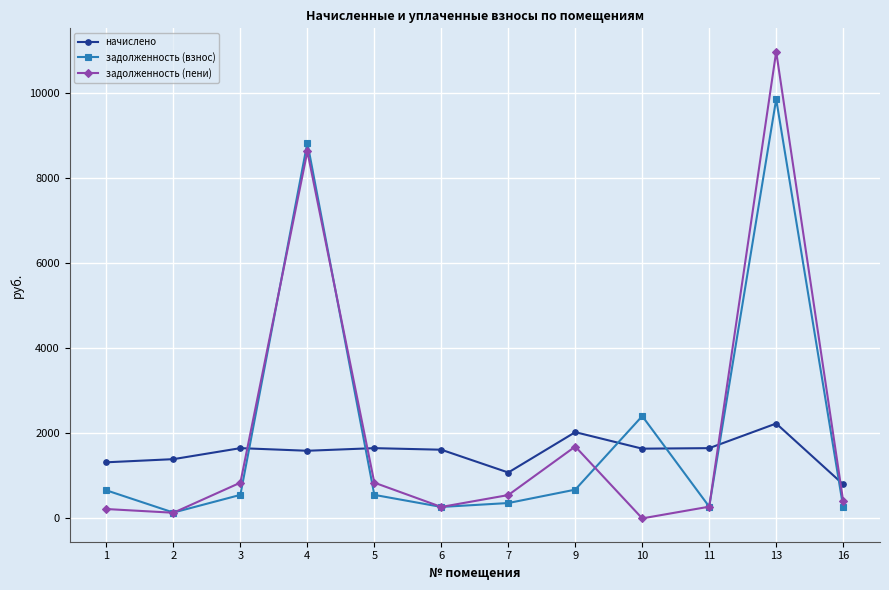

At which category is the sum across all series the highest?

13